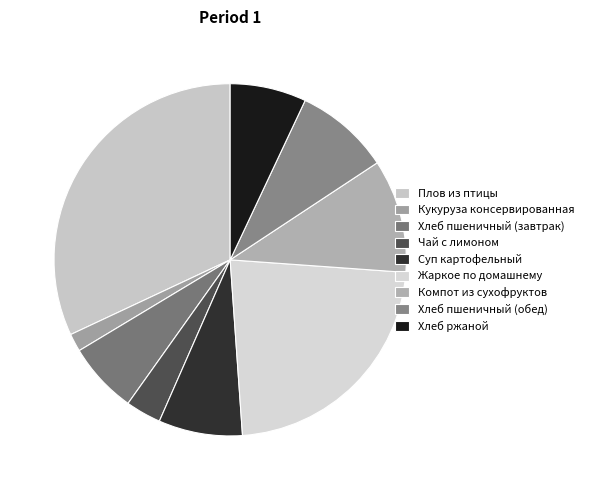

Do Суп картофельный and Хлеб ржаной together represent more than half of the pie?

No